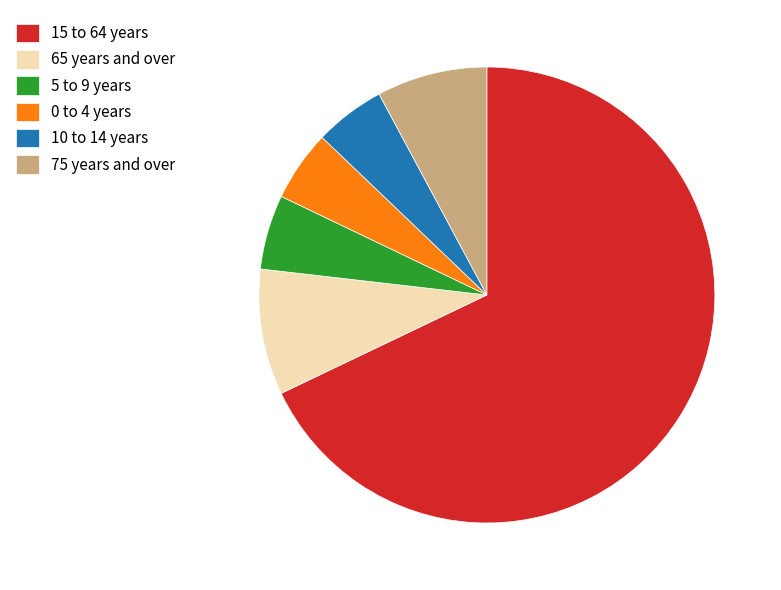

What is the largest slice in the pie chart?

15 to 64 years